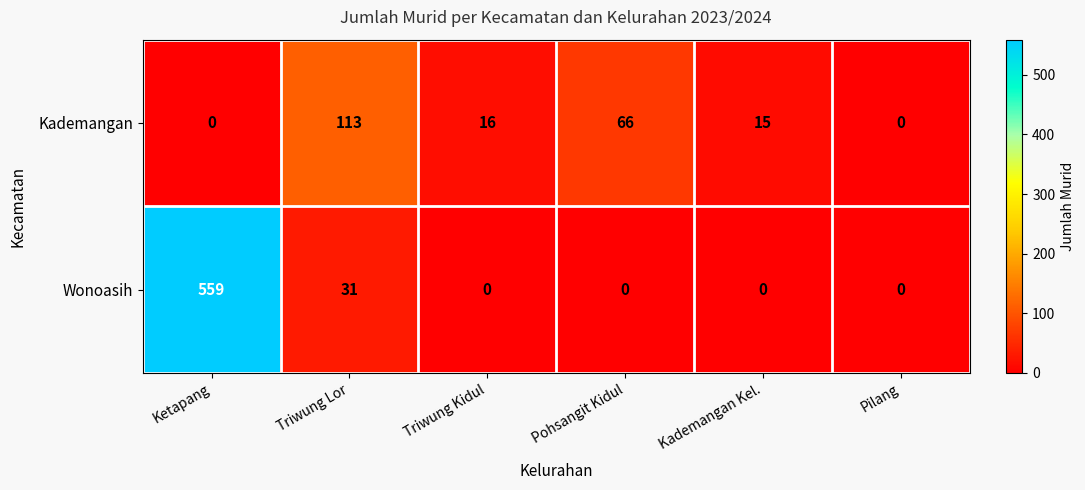

Between Ketapang and Triwung Lor, which series saw the biggest shift?

Wonoasih